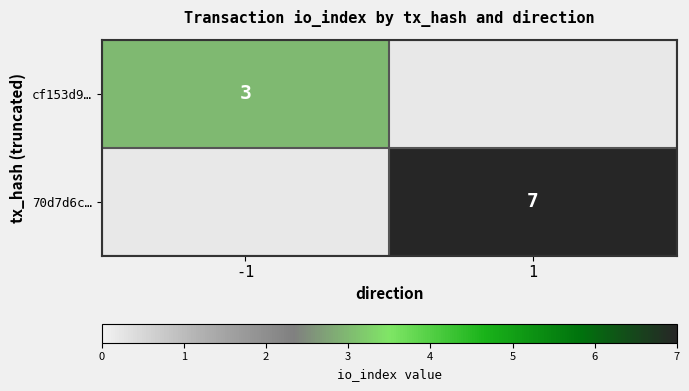

The value of cf153d9… at -1 is 3. True or false?

True